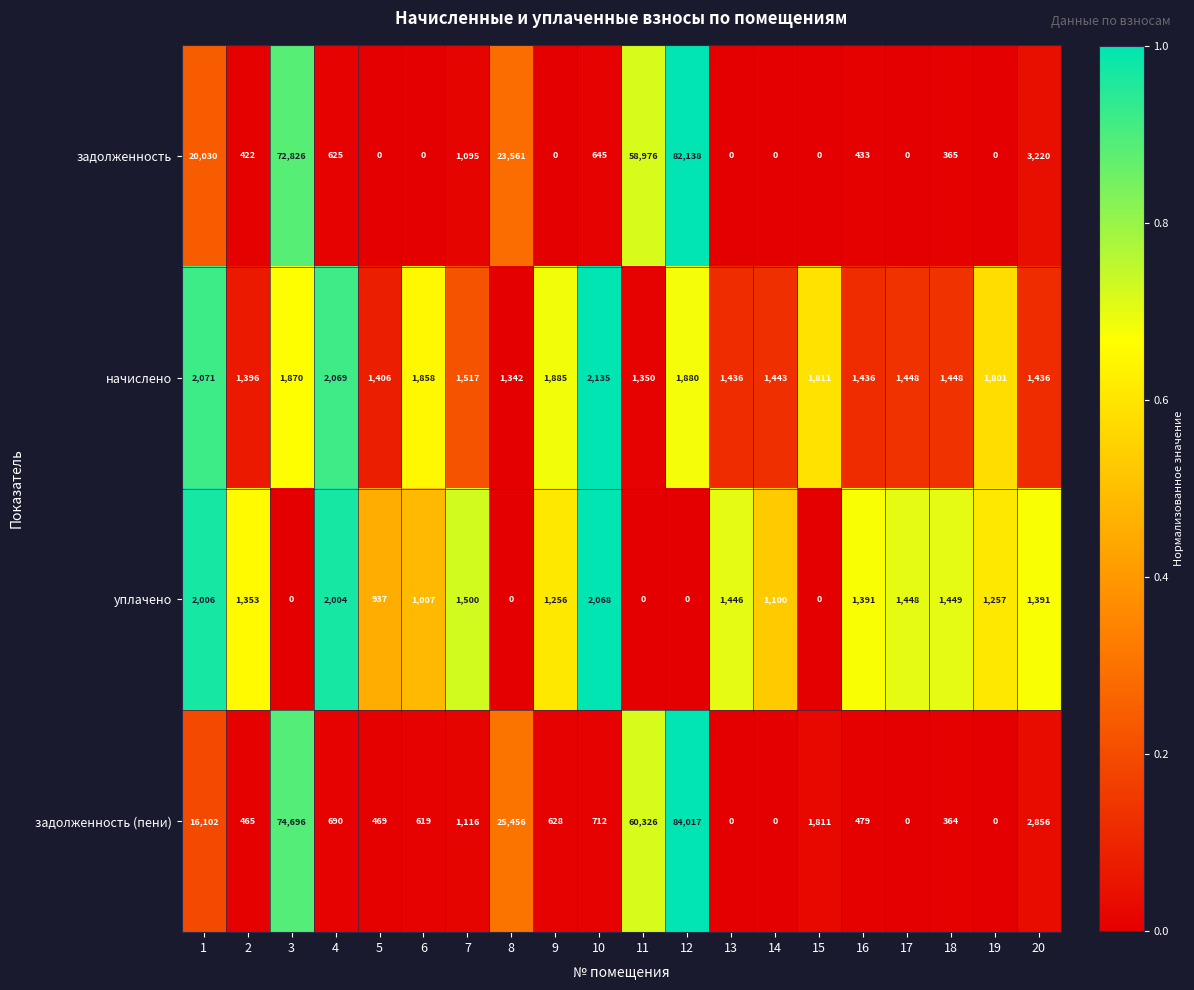

The задолженность (пени) series shows 713 at 16. True or false?

False